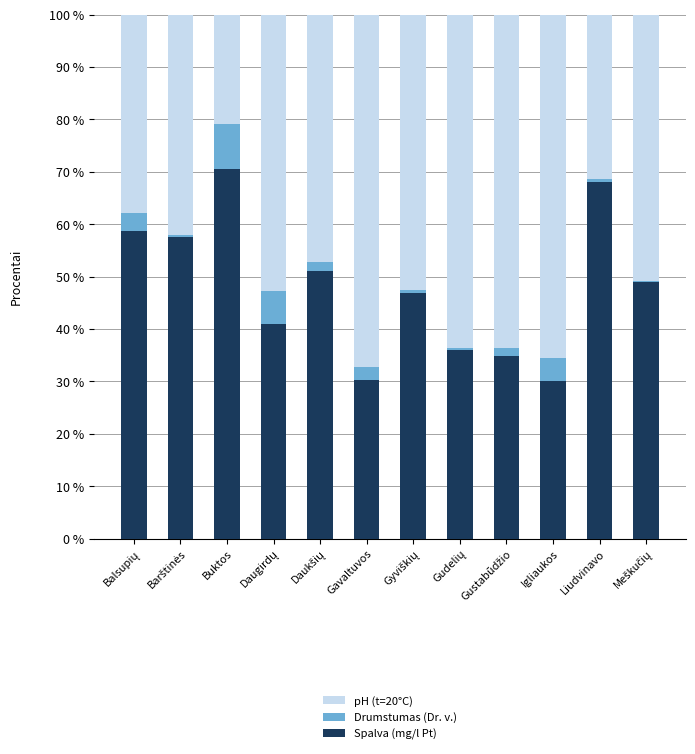

The value of Spalva (mg/l Pt) at Liudvinavo is 31.3. True or false?

False